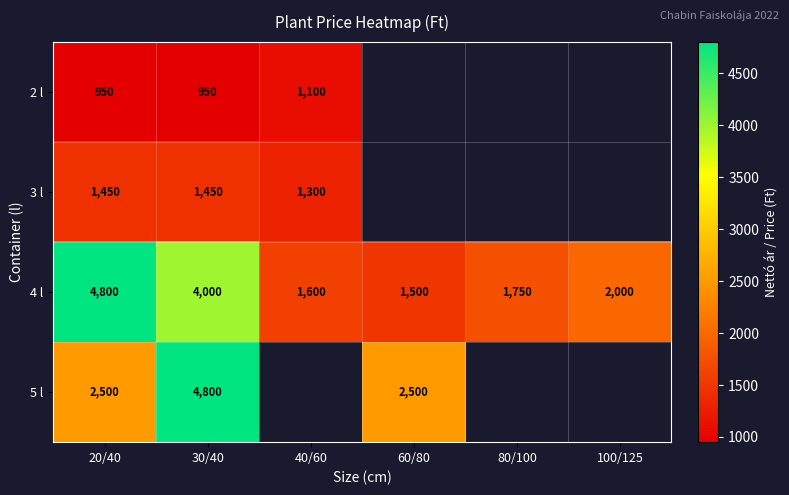

Rank the categories by 4 l value from highest to lowest.

20/40, 30/40, 100/125, 80/100, 40/60, 60/80